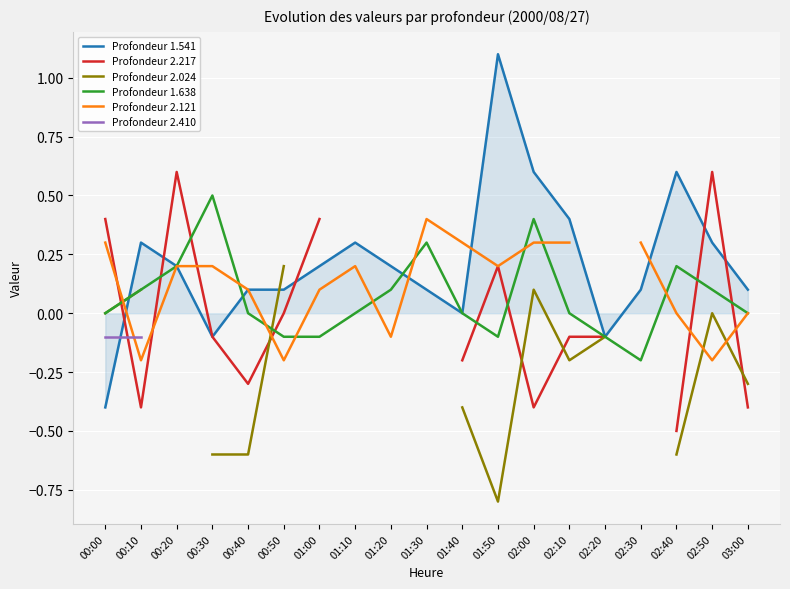

The Profondeur 1.638 series shows 0.2 at 02:40. True or false?

True